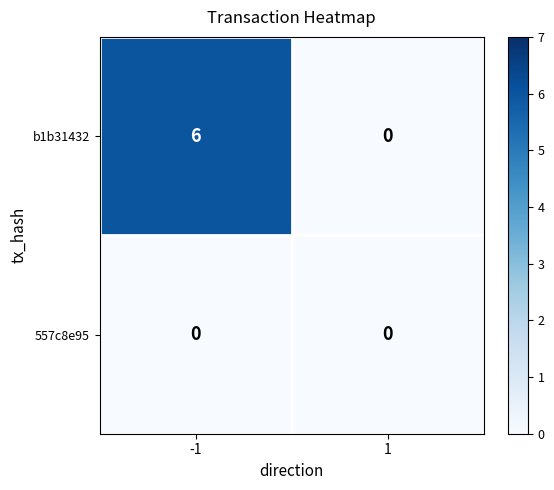

How many series are shown in this chart?

2